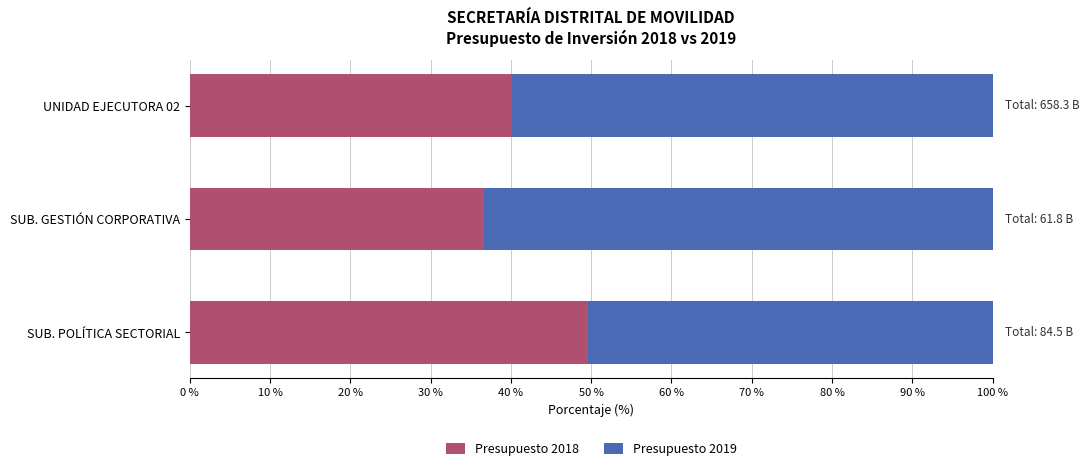

What is the minimum value for Presupuesto 2018?

36.6